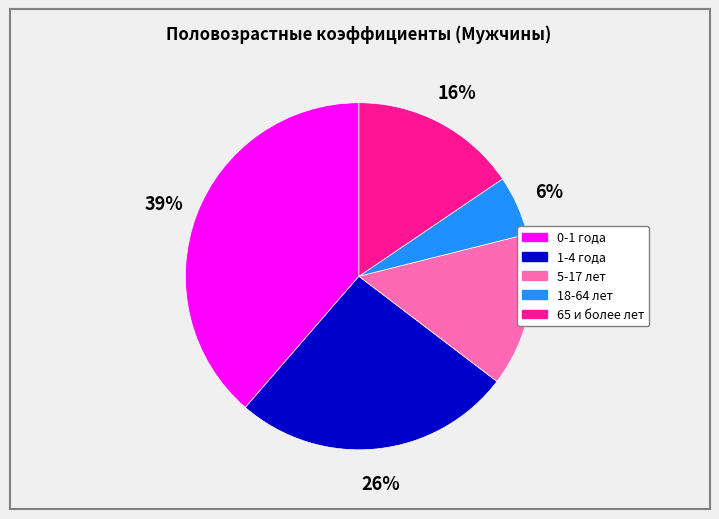

Combined, do 1-4 года and 0-1 года account for over 50%?

Yes